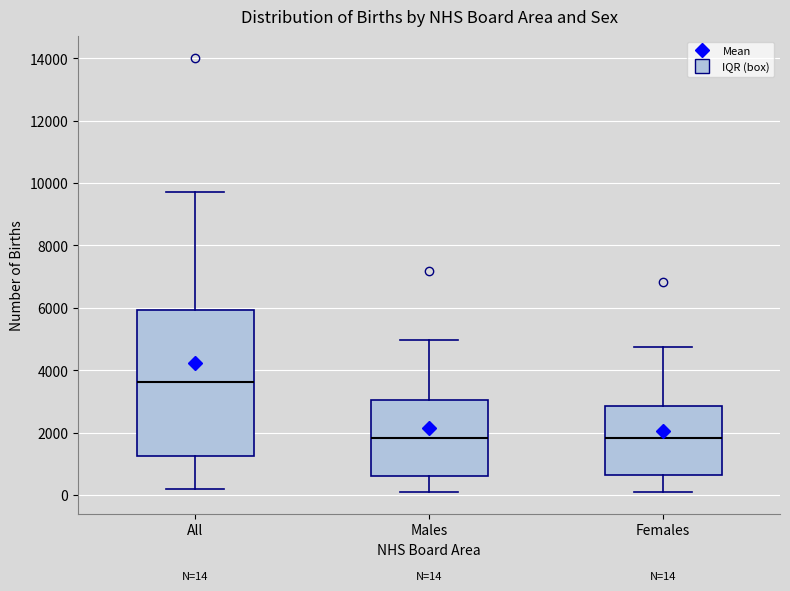

Which box's median line is the highest?

All